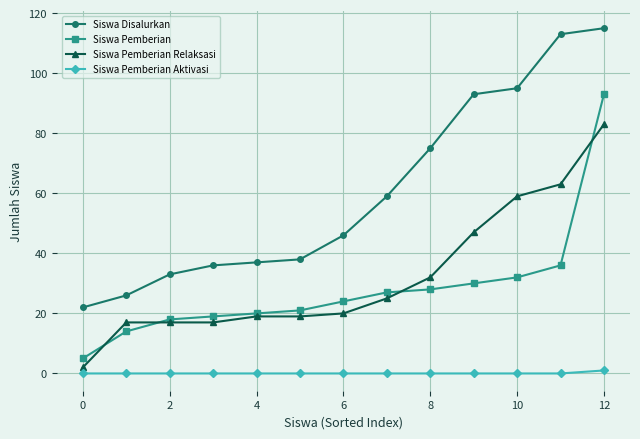

How many distinct data groups are displayed?

4